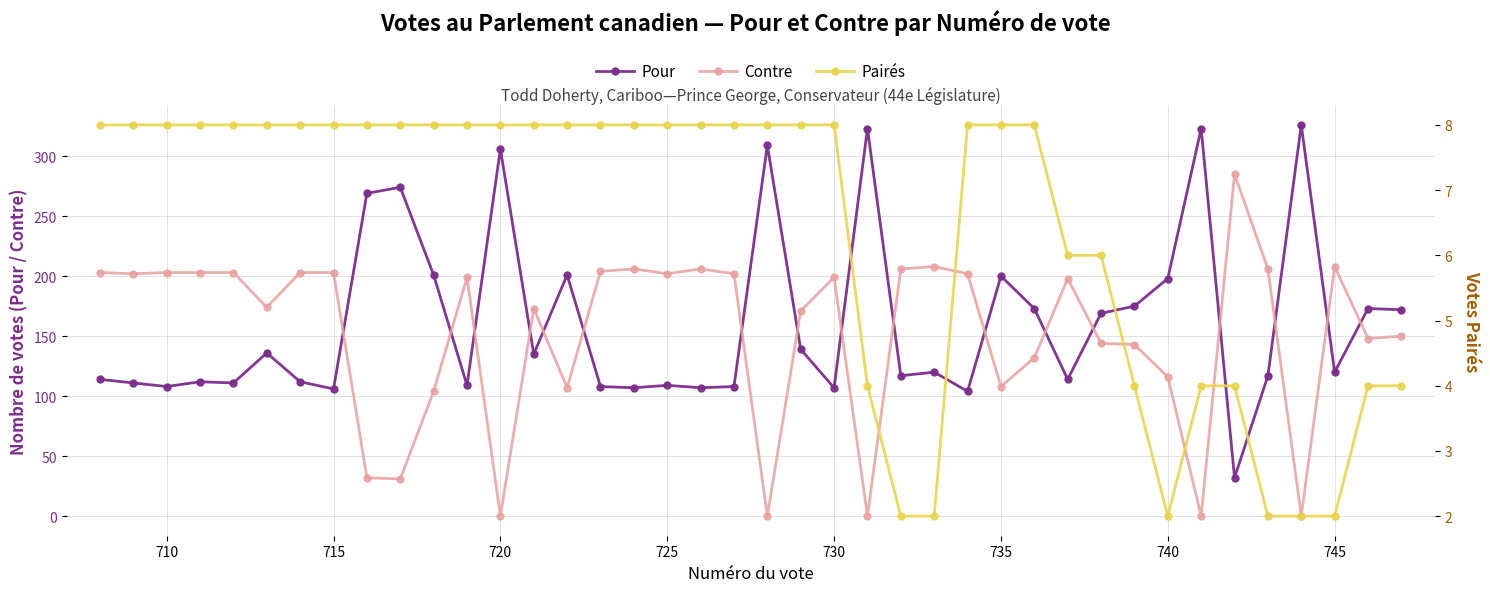

True or false: Pour has more than 1 points higher than both neighbors.

True